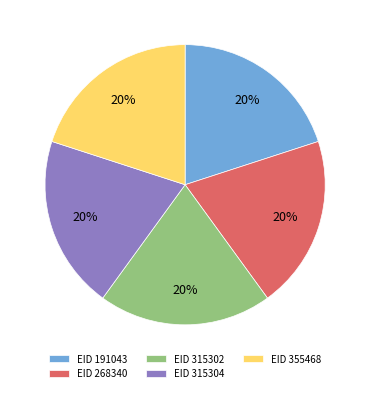

Does EID 268340 account for over 50% of the chart?

No